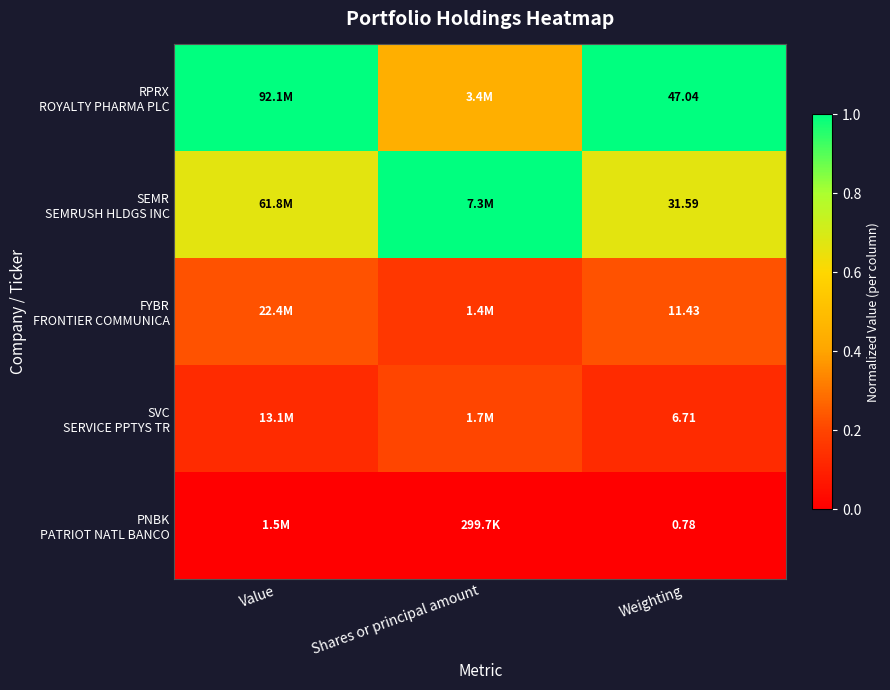

What is the sum of the RPRX ROYALTY PHARMA PLC values at Value and Weighting?

2.0